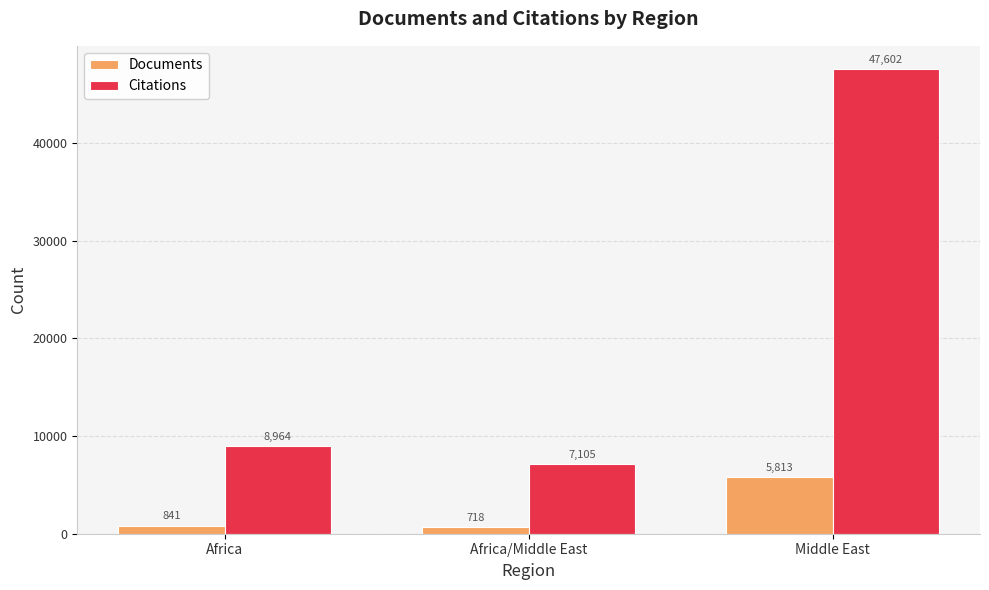

What is the difference between the second highest and minimum values in the Citations series?

1859